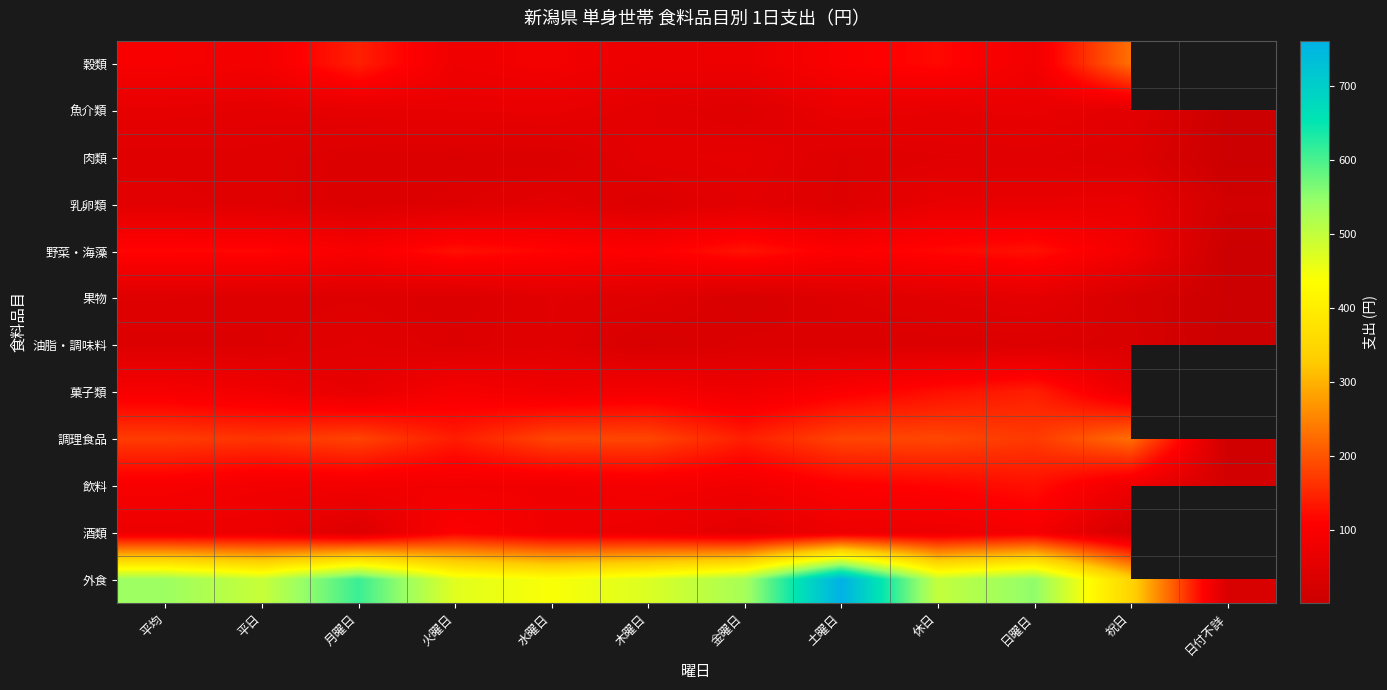

At how many categories does at least one series exceed 587?

2